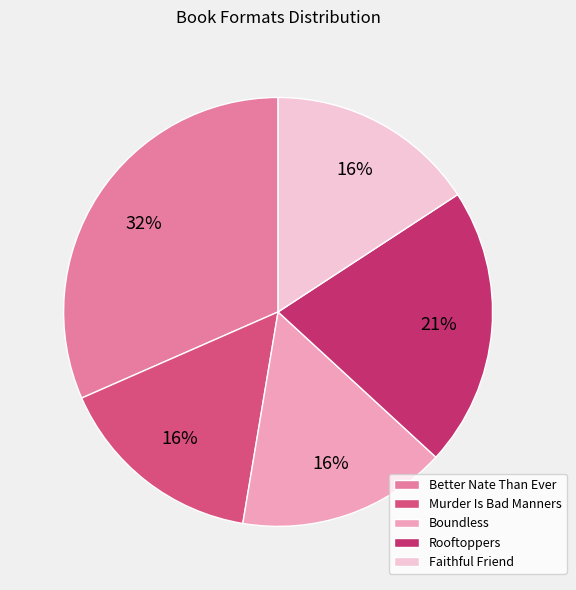

How much of the chart is everything except Murder Is Bad Manners?

84.2%